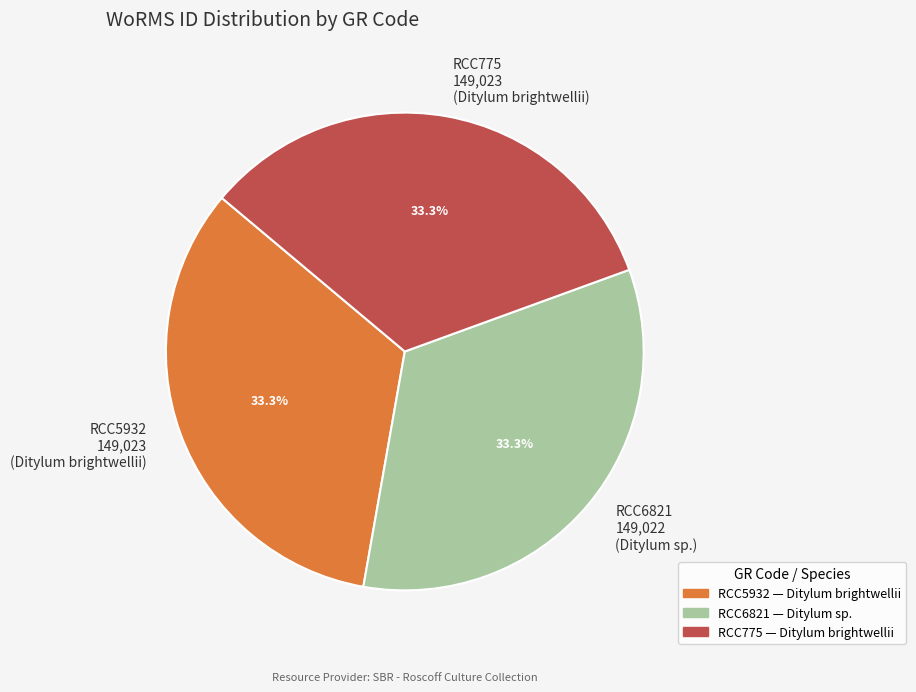

Is RCC5932 the majority of the pie?

No